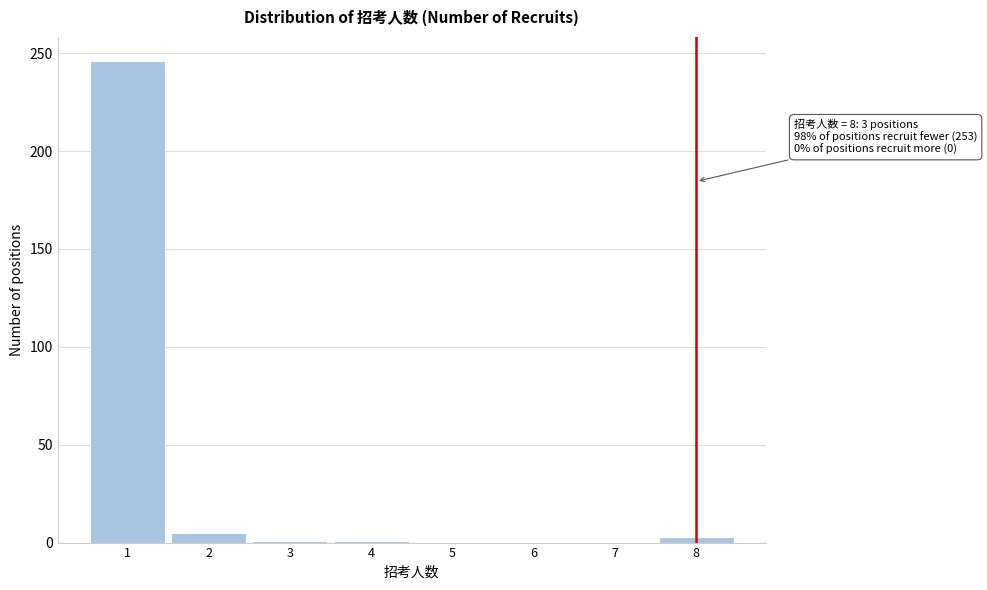

Which range on the x-axis has the tallest bar?

0.5 to 1.5